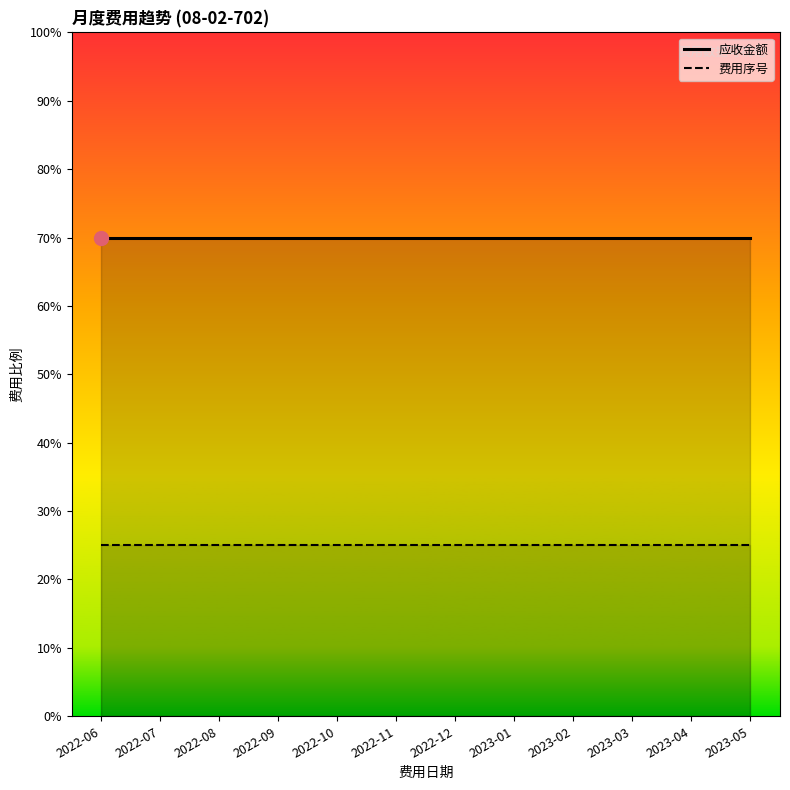

The 应收金额 series shows 70 at 2022-07. True or false?

True